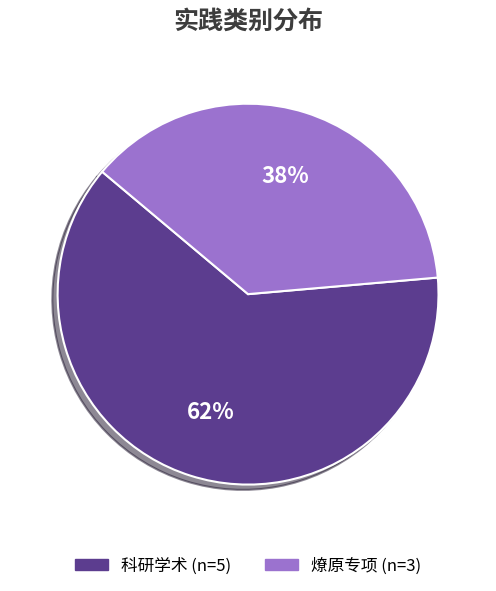

Is the sum of 科研学术 and 燎原专项 greater than half?

Yes